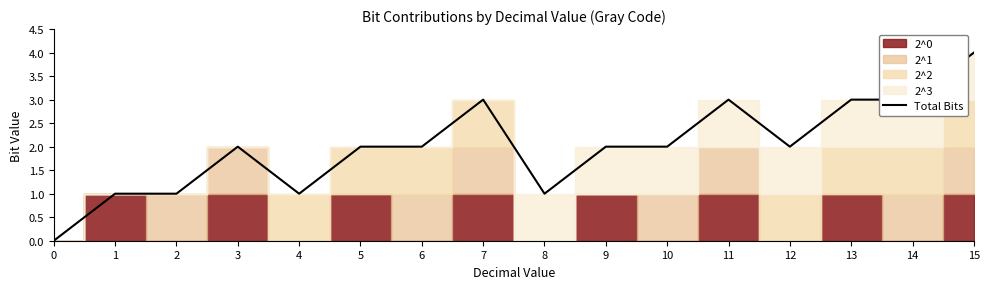

What is the greatest value displayed?

4